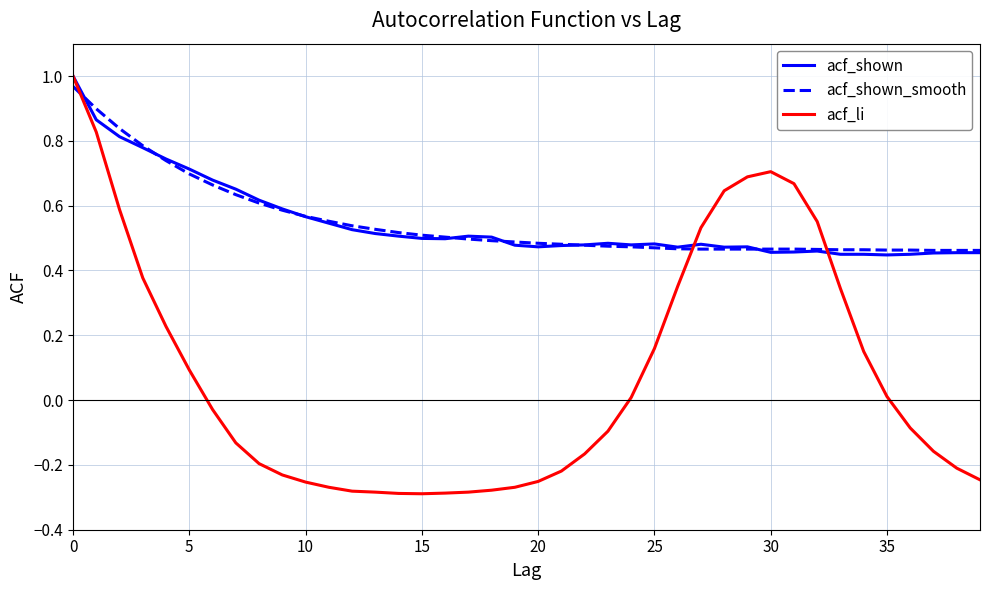

Which series has the largest range (max minus min)?

acf_li